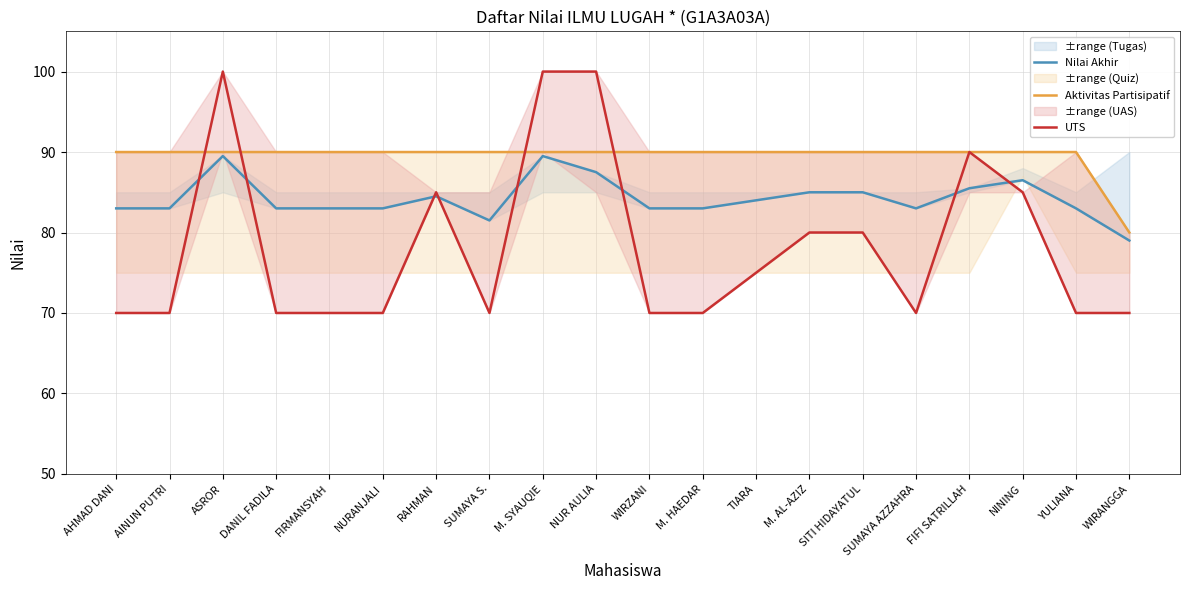

Where does the Nilai Akhir series first go above 83?

ASROR